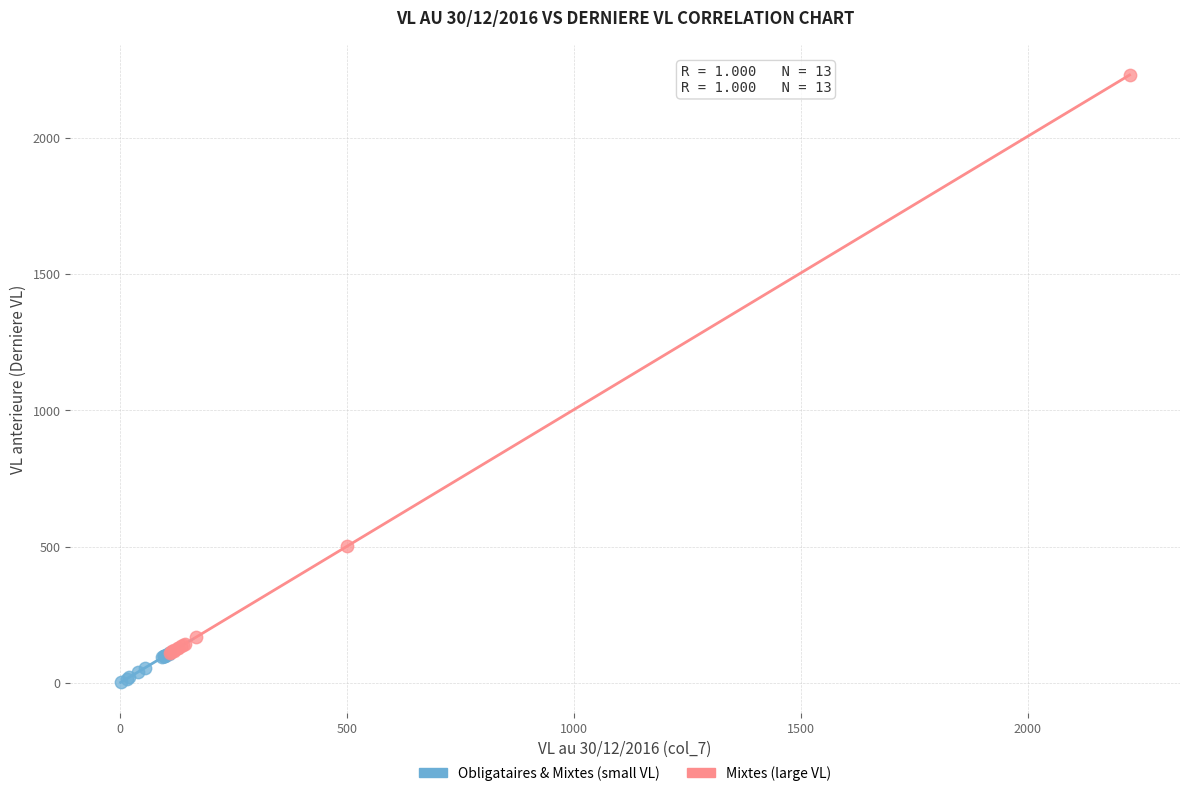

Which series reaches the maximum Y coordinate?

Mixtes (large VL)